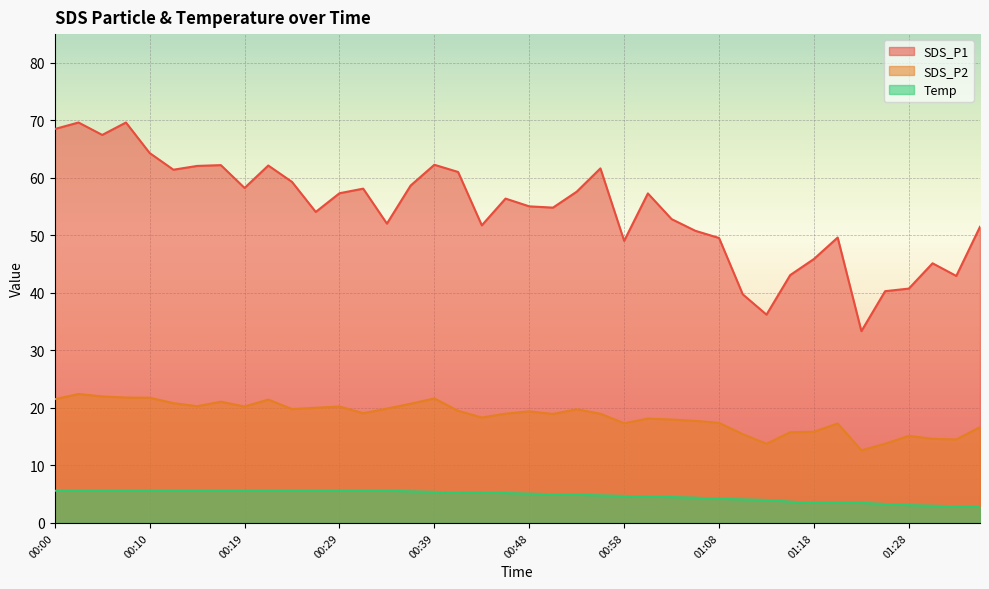

The SDS_P1 series shows 58.1 at 00:31. True or false?

True